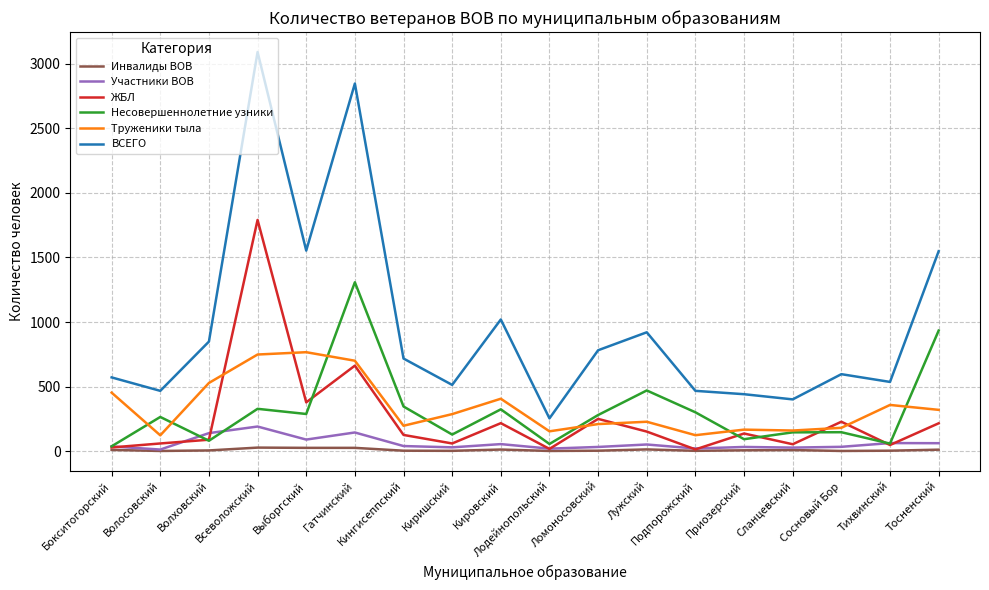

Between Всеволожский and Выборгский, which series saw the biggest shift?

ВСЕГО